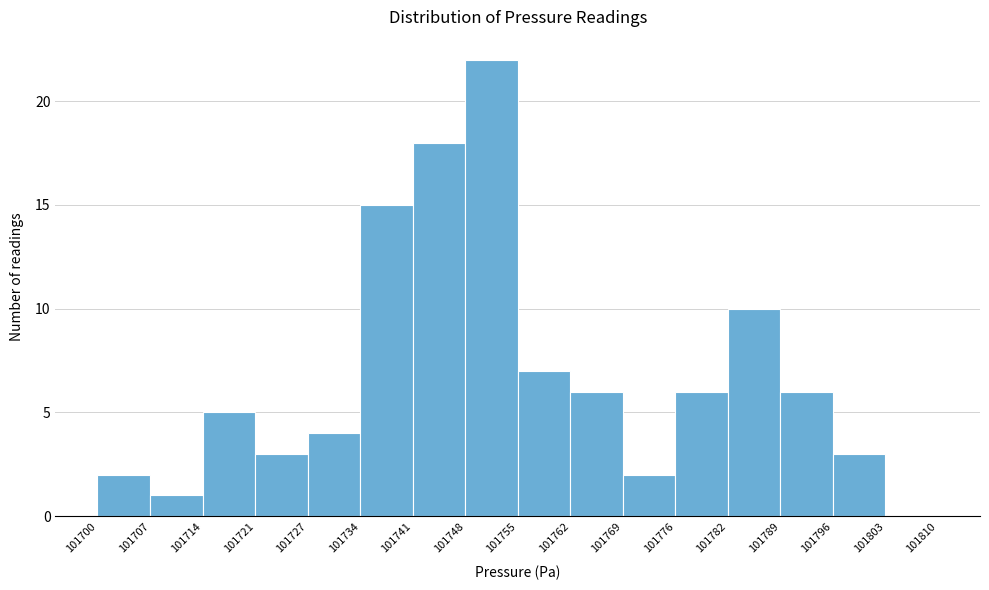

Reading left to right, transcribe this chart: for each bar, give the range it covers on the x-axis and its height. The values are not printed on the chart, so give them approximately, as read against the axis.

101700 to 101707: 2
101707 to 101714: 1
101714 to 101721: 5
101721 to 101727: 3
101727 to 101734: 4
101734 to 101741: 15
101741 to 101748: 18
101748 to 101755: 22
101755 to 101762: 7
101762 to 101769: 6
101769 to 101776: 2
101776 to 101782: 6
101782 to 101789: 10
101789 to 101796: 6
101796 to 101803: 3
101803 to 101810: 0